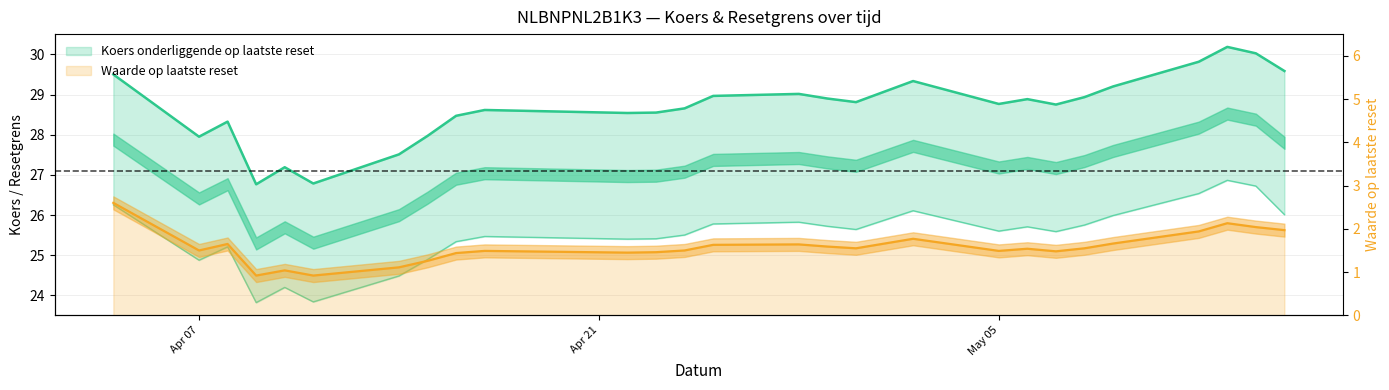

At which category does Resetgrens reach its first local valley?

Apr 07